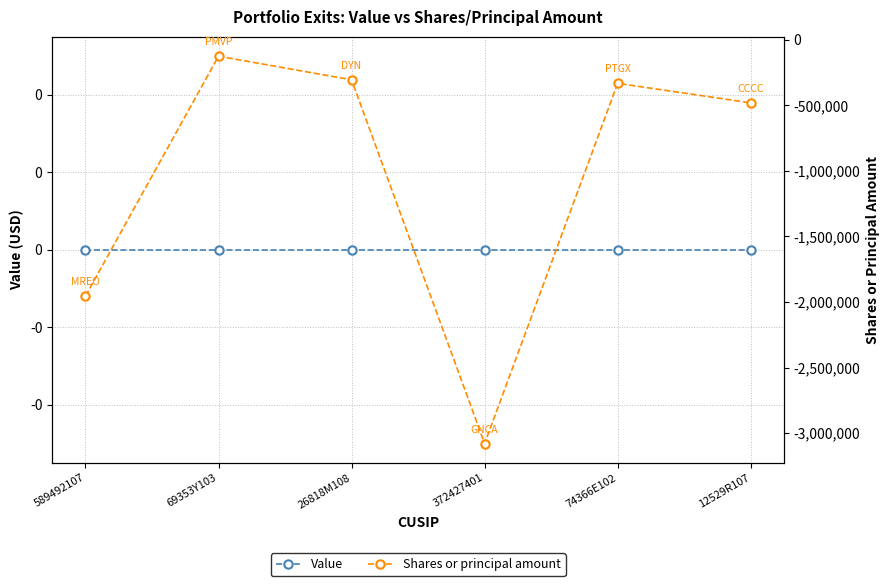

How many categories are shown in the chart?

6